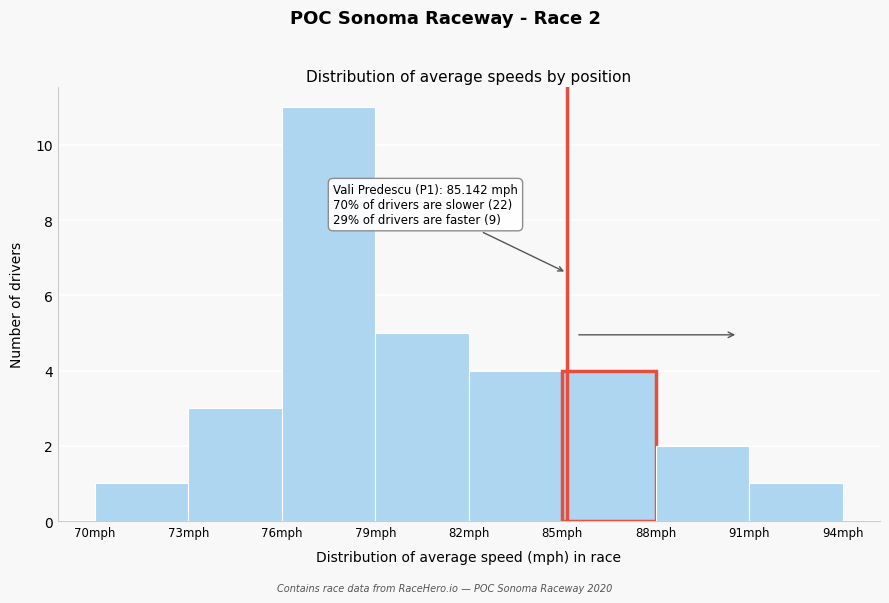

Which range on the x-axis has the tallest bar?

76 to 79